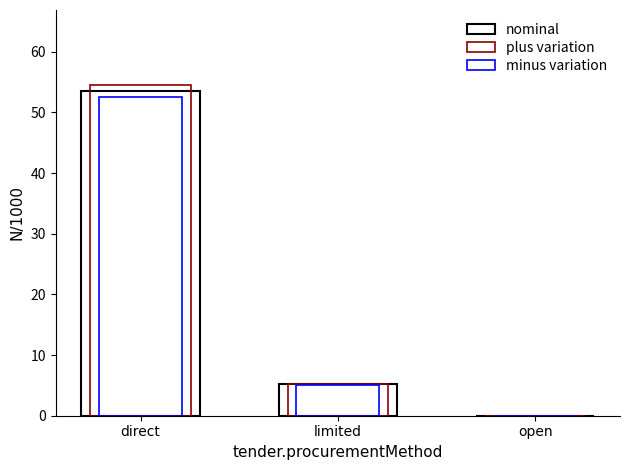

At how many categories does at least one series exceed 0?

3